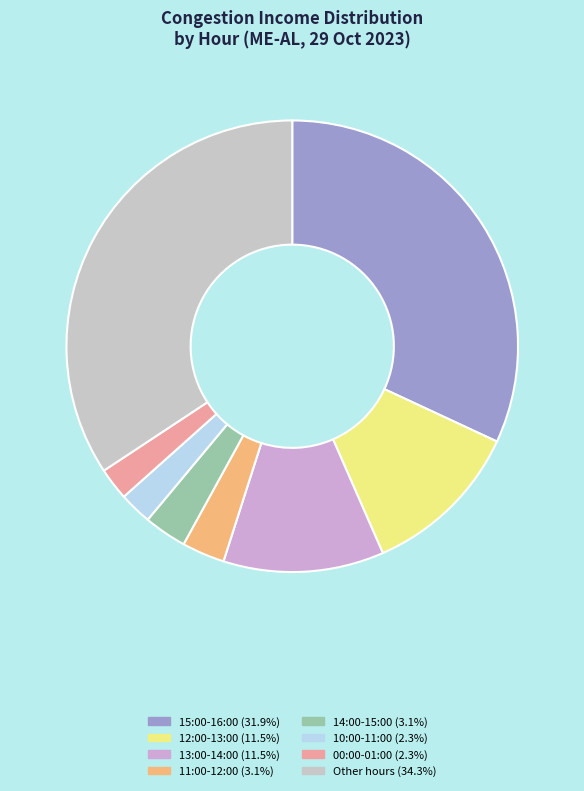

How many segments does this pie chart have?

8